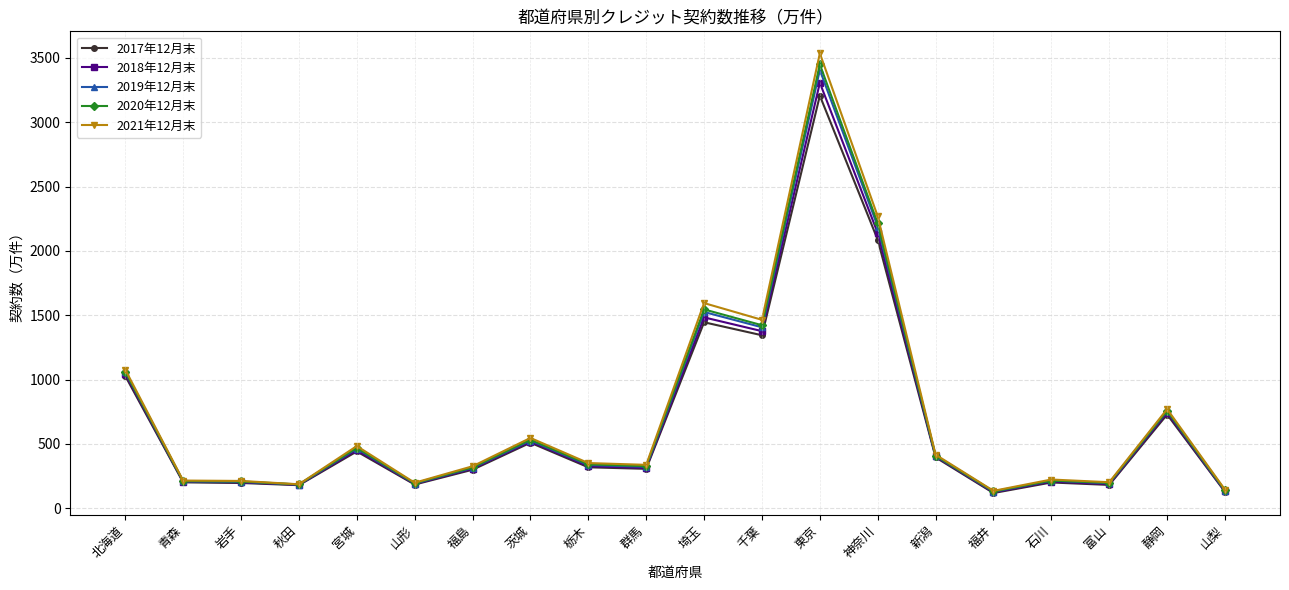

Where is 2021年12月末 nearest to the value 1836?

埼玉